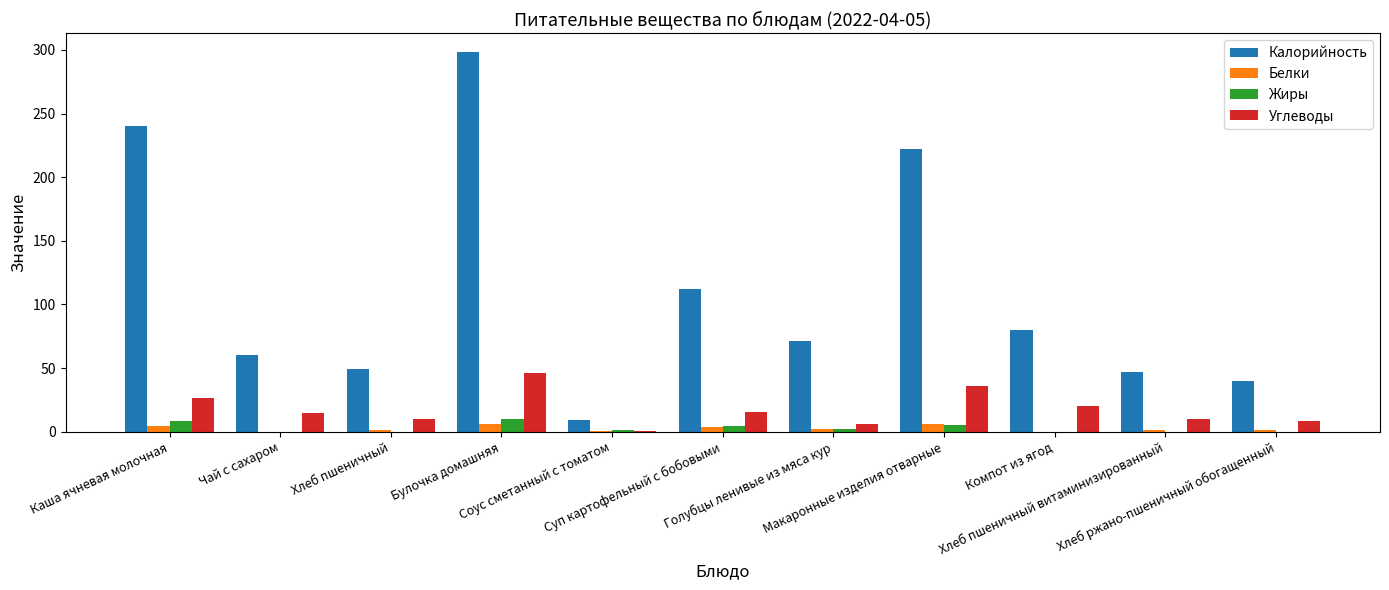

Between Хлеб пшеничный and Компот из ягод, which series saw the biggest shift?

Калорийность